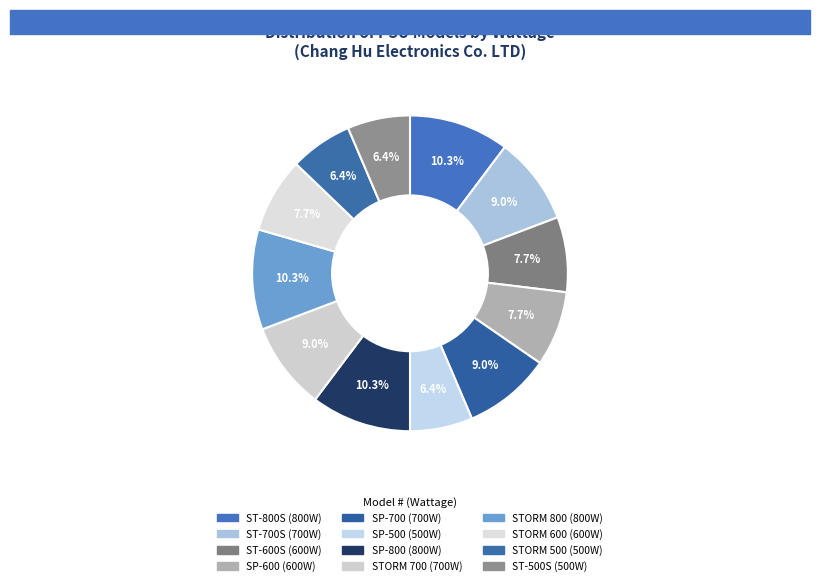

Rank the categories by value from lowest to highest.

SP-500, STORM 500, ST-500S, ST-600S, SP-600, STORM 600, ST-700S, SP-700, STORM 700, ST-800S, SP-800, STORM 800